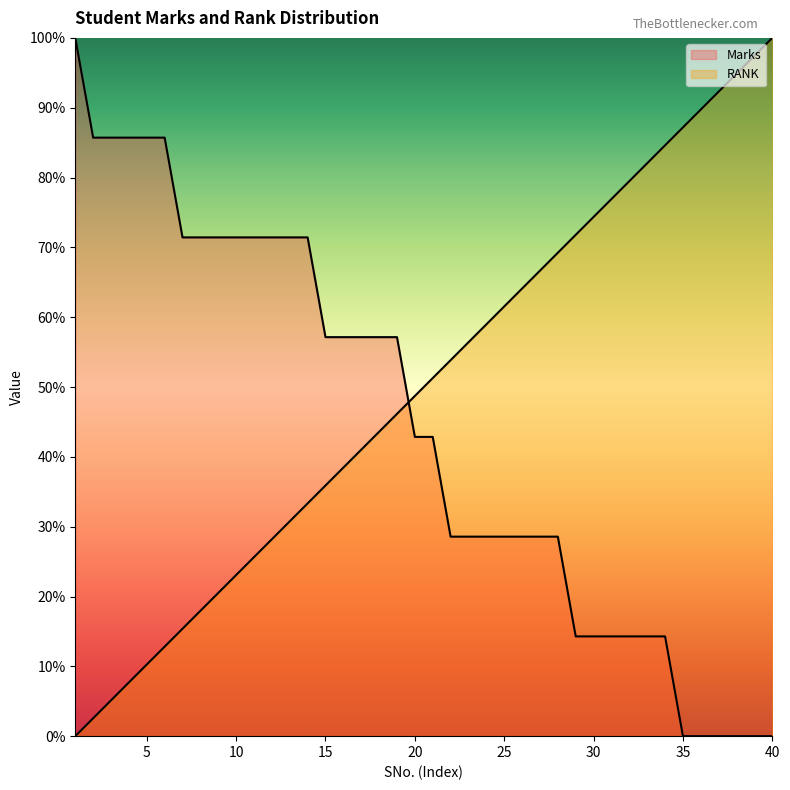

What are all the series names shown in the legend?

Marks, RANK